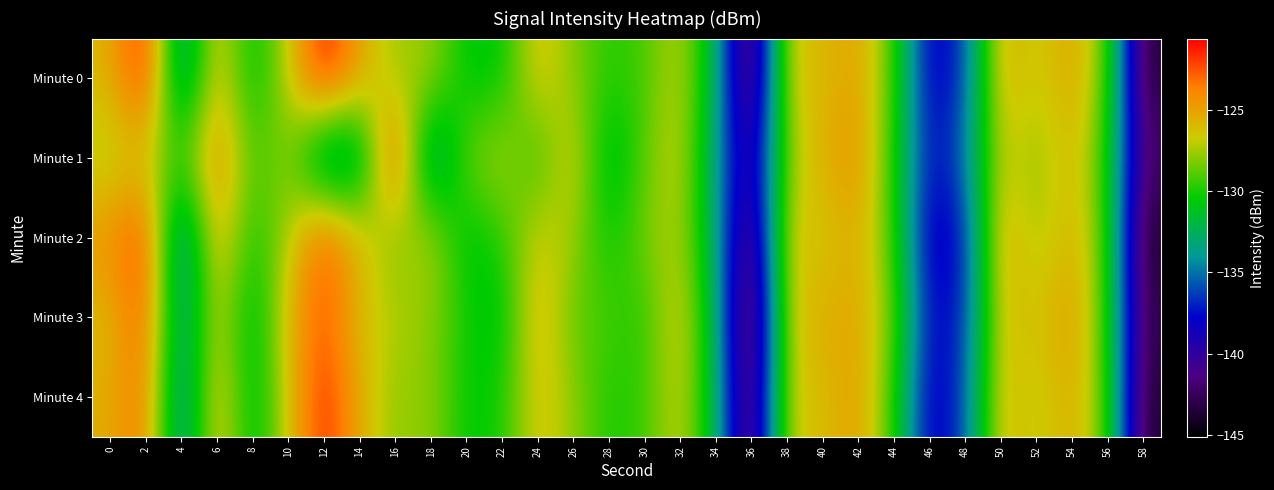

Which series has the widest spread of values?

Minute 0